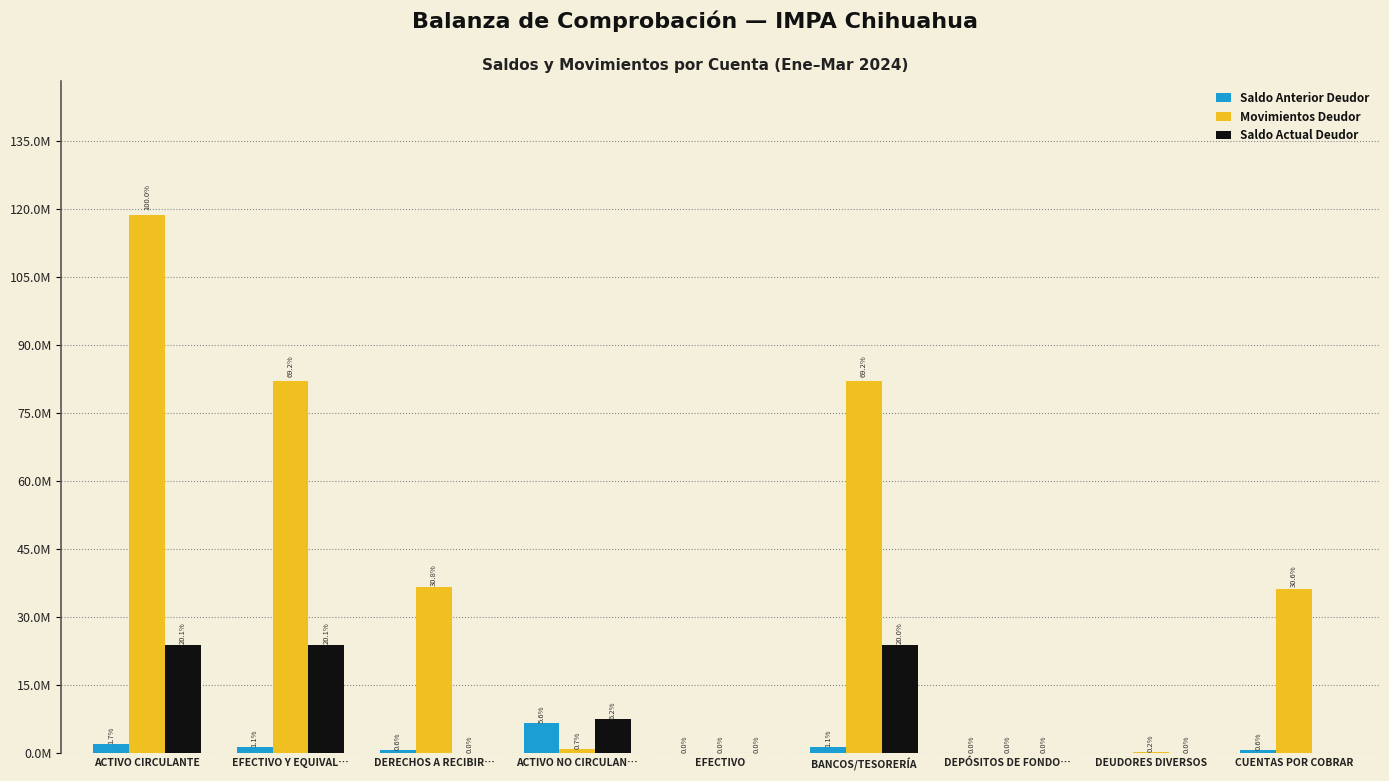

The value of Saldo Actual Deudor at DERECHOS A RECIBIR… is 86288.8. True or false?

False